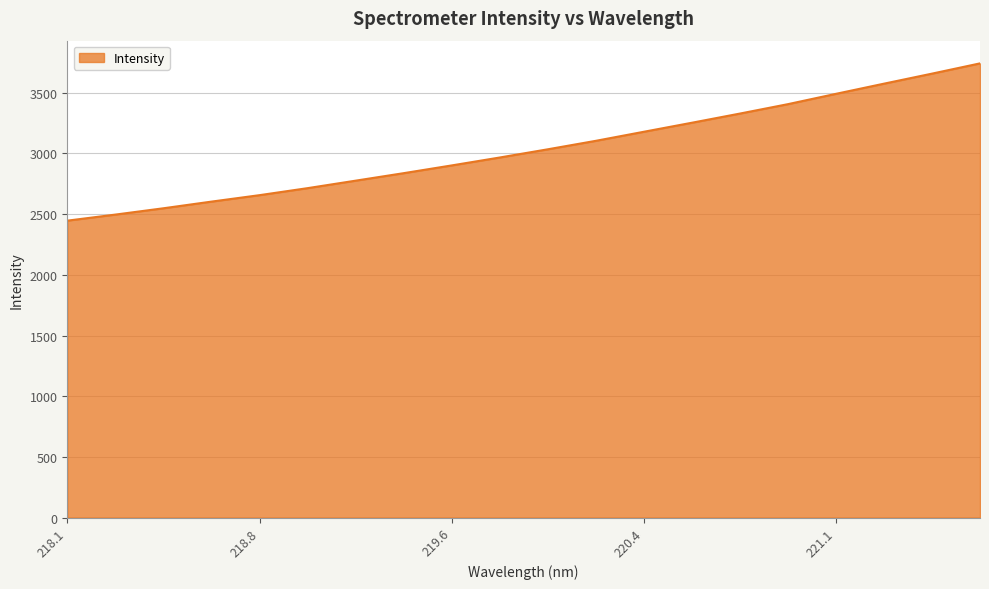

What is the difference between the maximum and minimum values?

1295.8